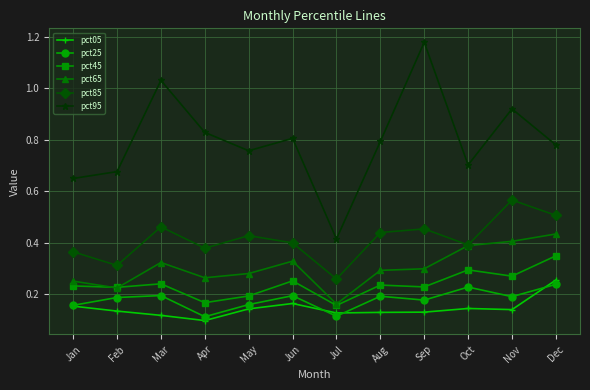

Does the chart display data point markers on the line(s)?

Yes